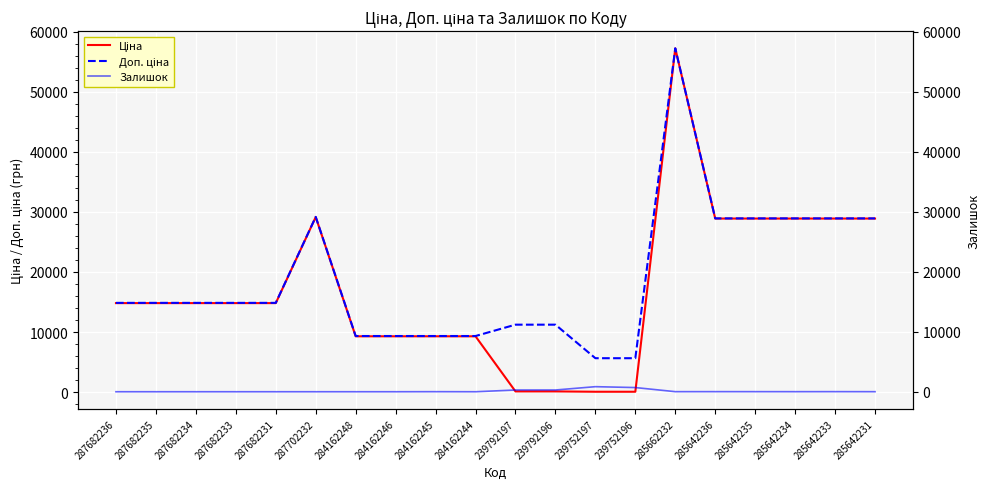

Which series changed the most between 239752196 and 285642231?

Ціна